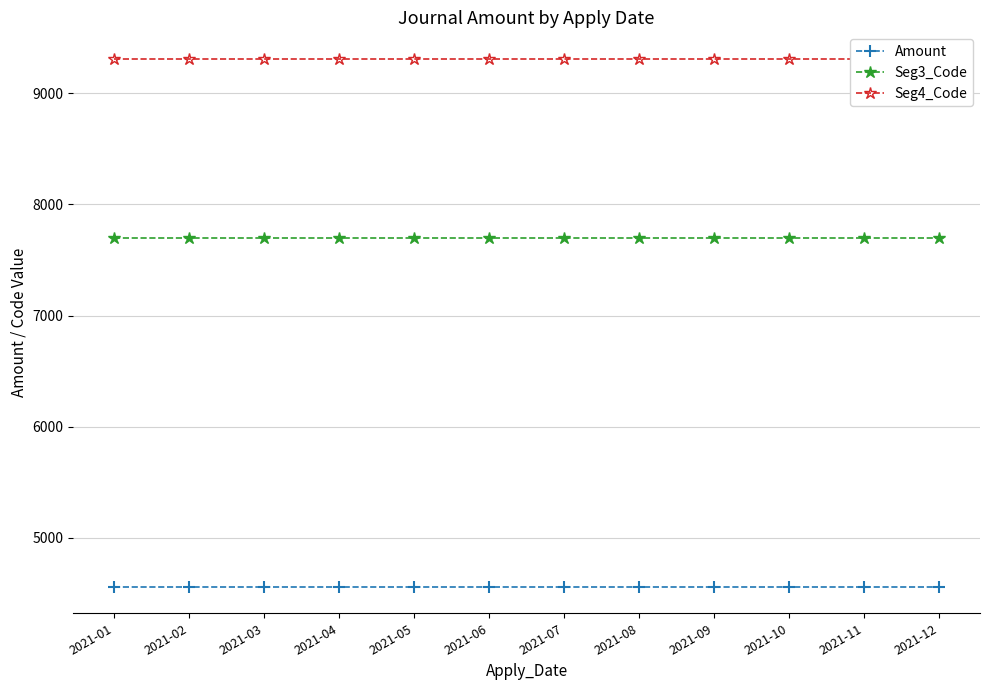

At which label is Amount closest to 4558?

2021-01